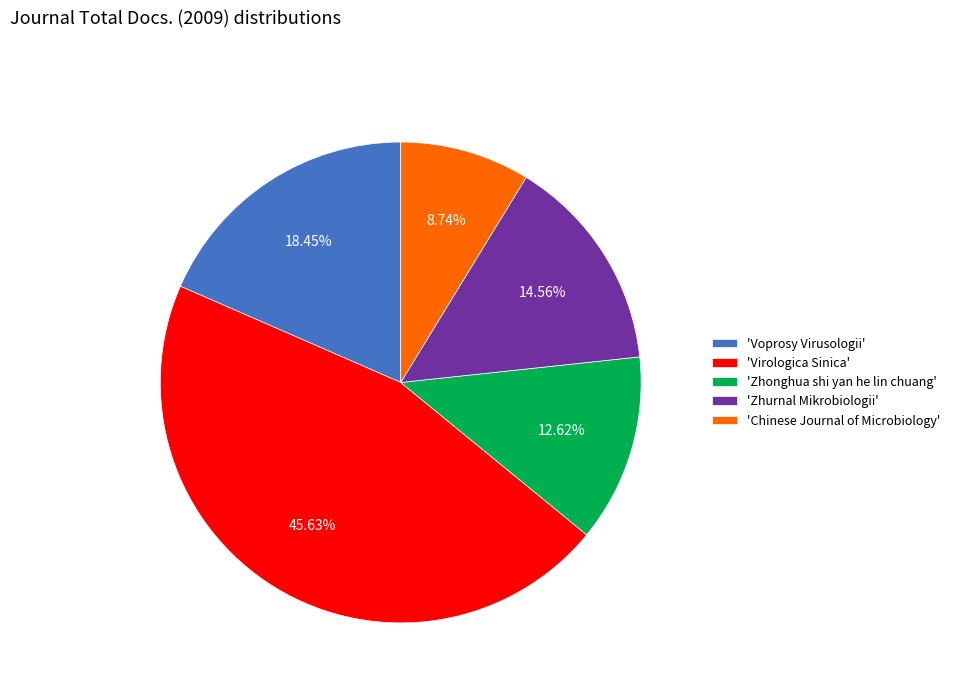

Is the sum of 'Virologica Sinica' and 'Voprosy Virusologii' greater than half?

Yes